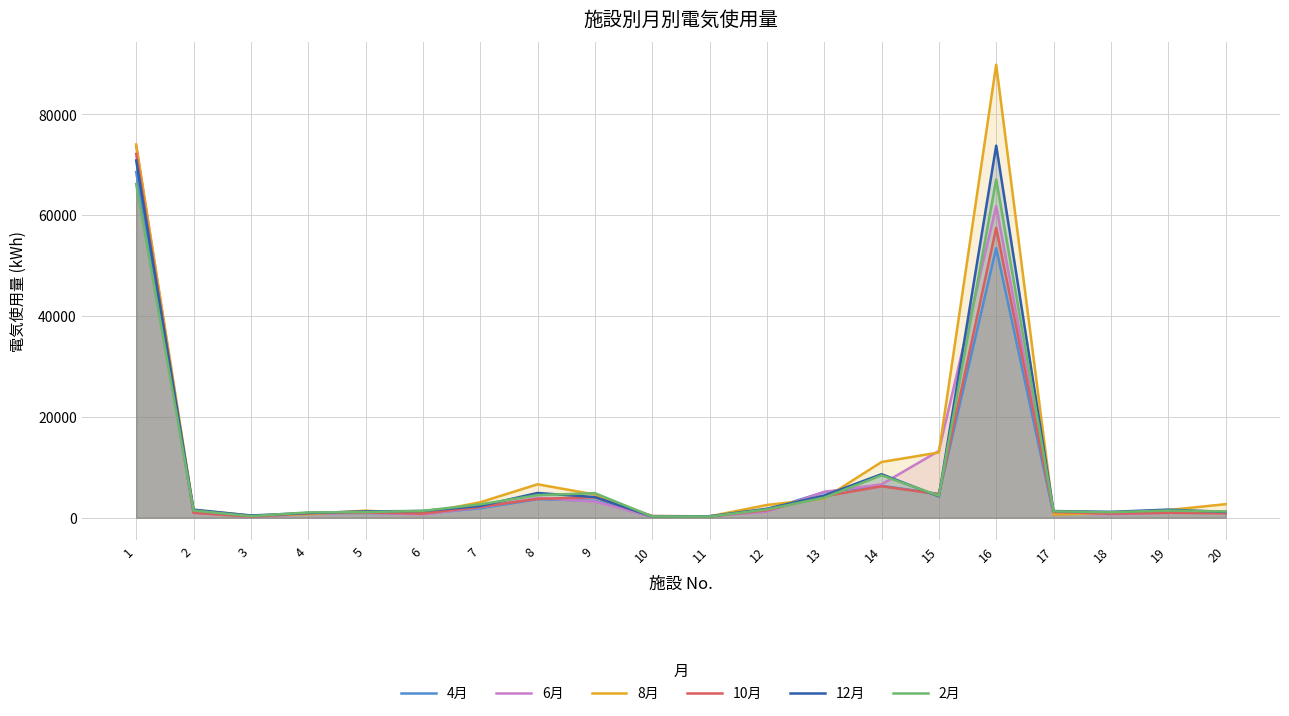

What is the difference between the 12月 values at 5 and 9?

2840